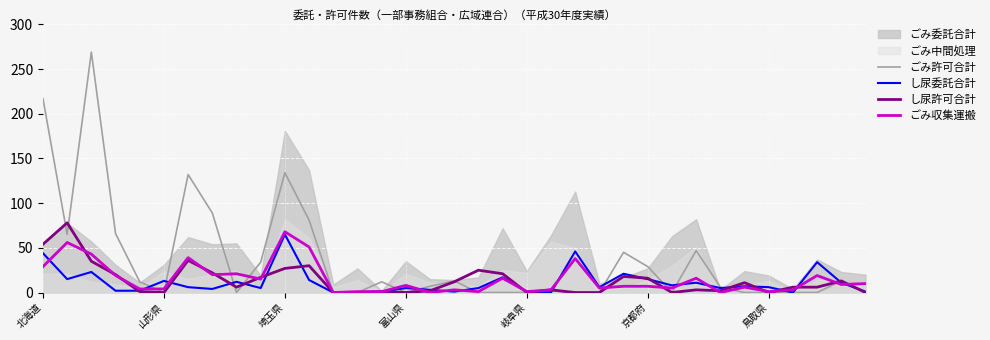

Which series has the widest spread of values?

ごみ許可合計